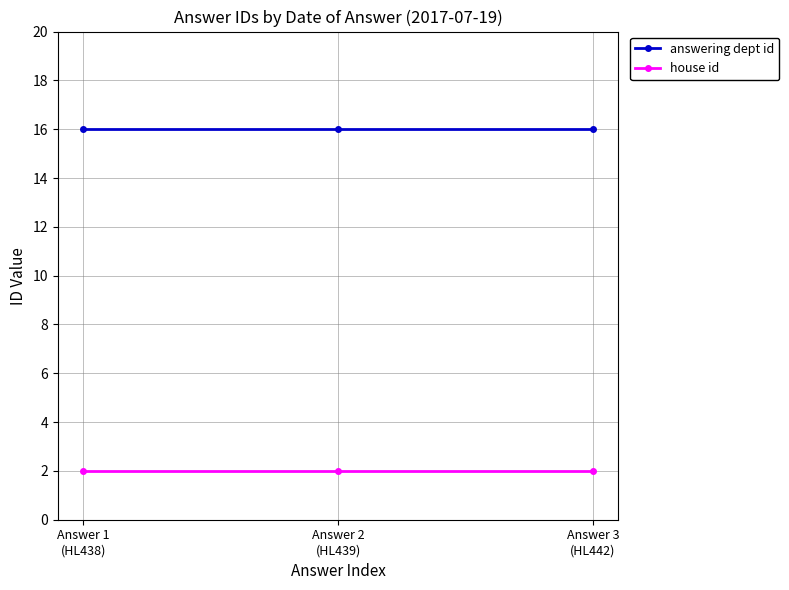

What is the difference between the highest and lowest values at Answer 1
(HL438)?

14